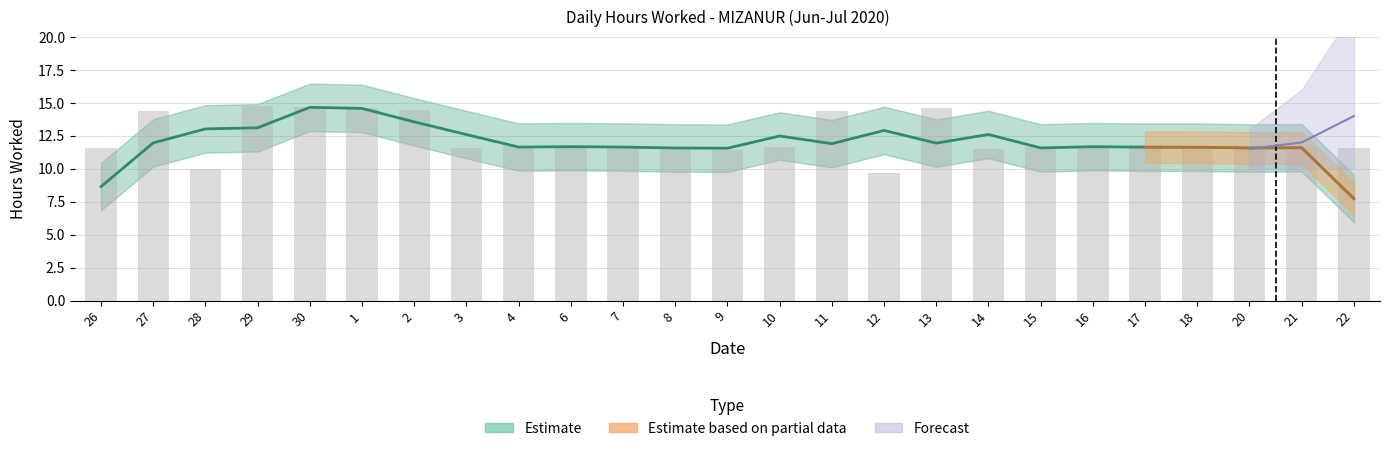

Where is the data nearest to the value 11?

9